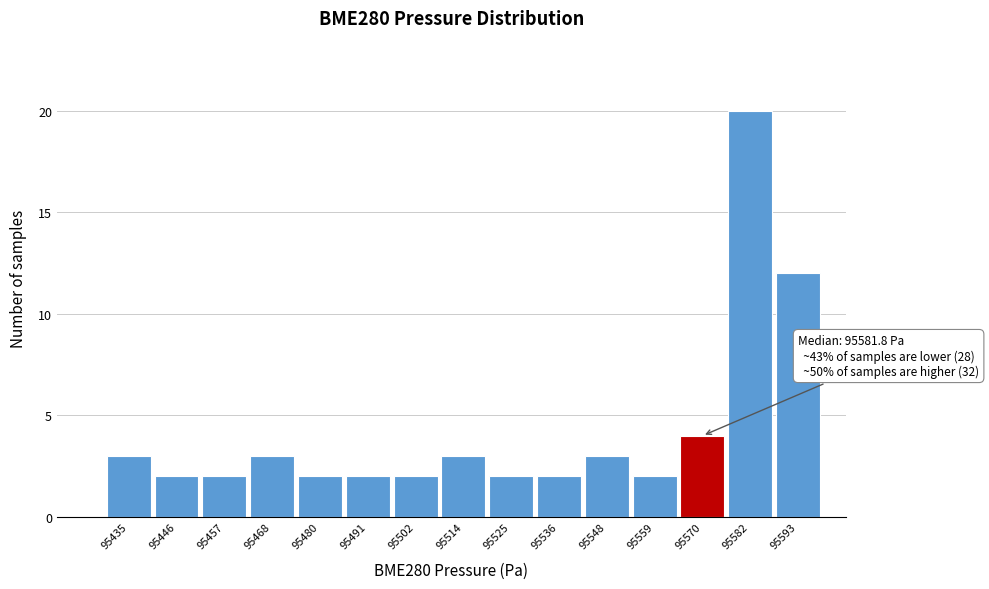

Reading right to left, what are all the values shown in this chart?

12	20	4	2	3	2	2	3	2	2	2	3	2	2	3